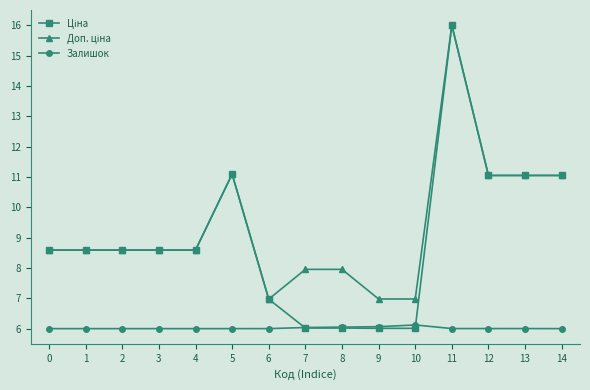

Is it true that Залишок equals 6.0 at 8?

True